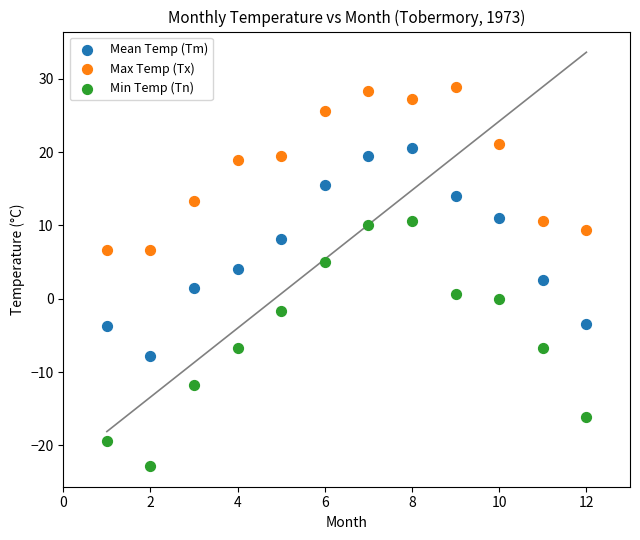

Which series has the largest Y range (max minus min)?

Min Temp (Tn)